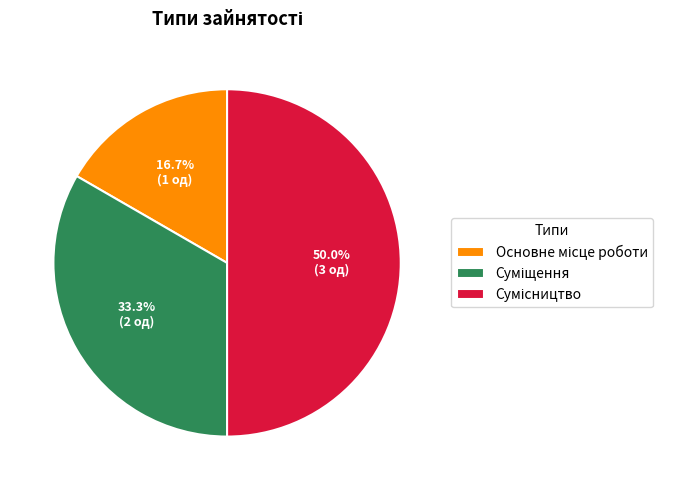

To the nearest percent, what is the average slice percentage?

33%